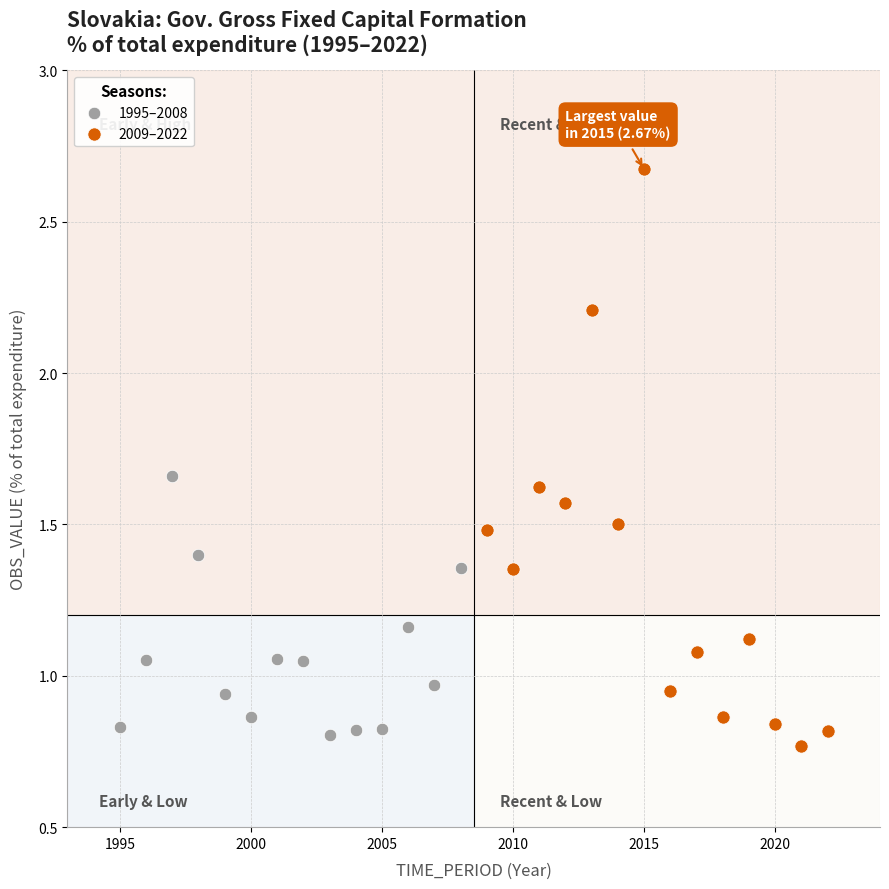

Which series has the widest spread of Y values?

2009–2022